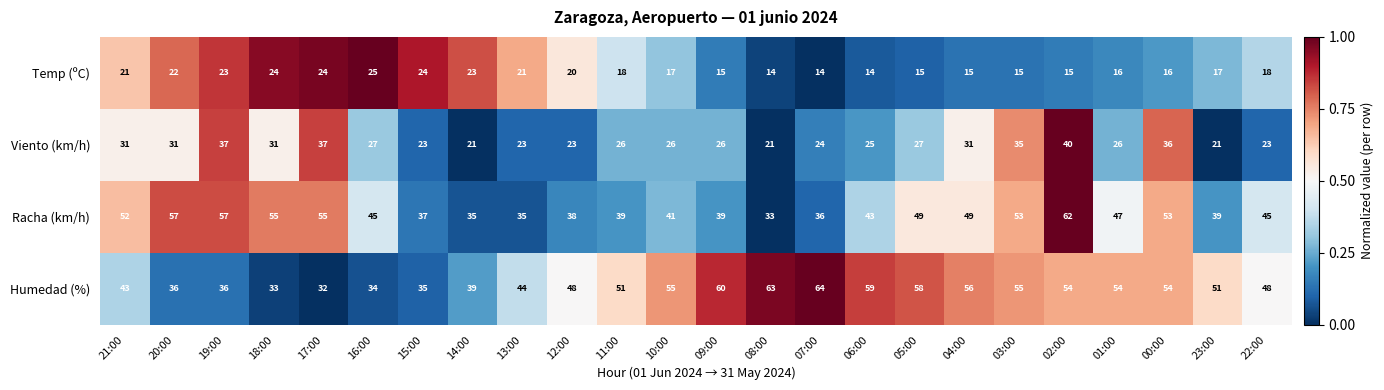

Between 19:00 and 15:00, which series saw the biggest shift?

Racha (km/h)